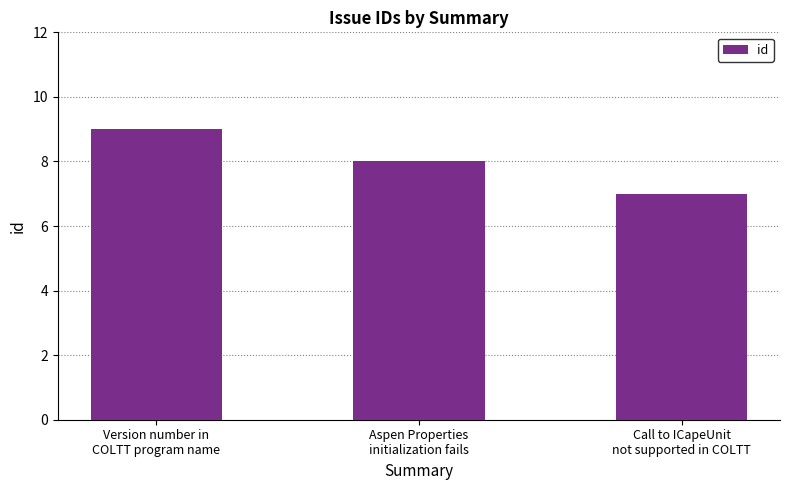

What is the label of the 2nd bar from the left?

Aspen Properties
initialization fails